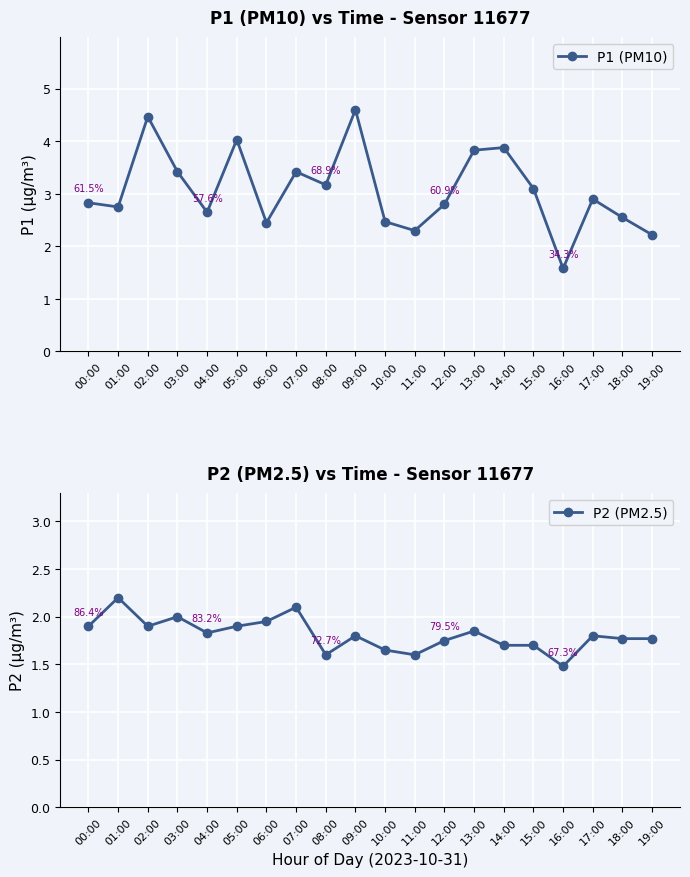

At how many categories does at least one series exceed 1?

20